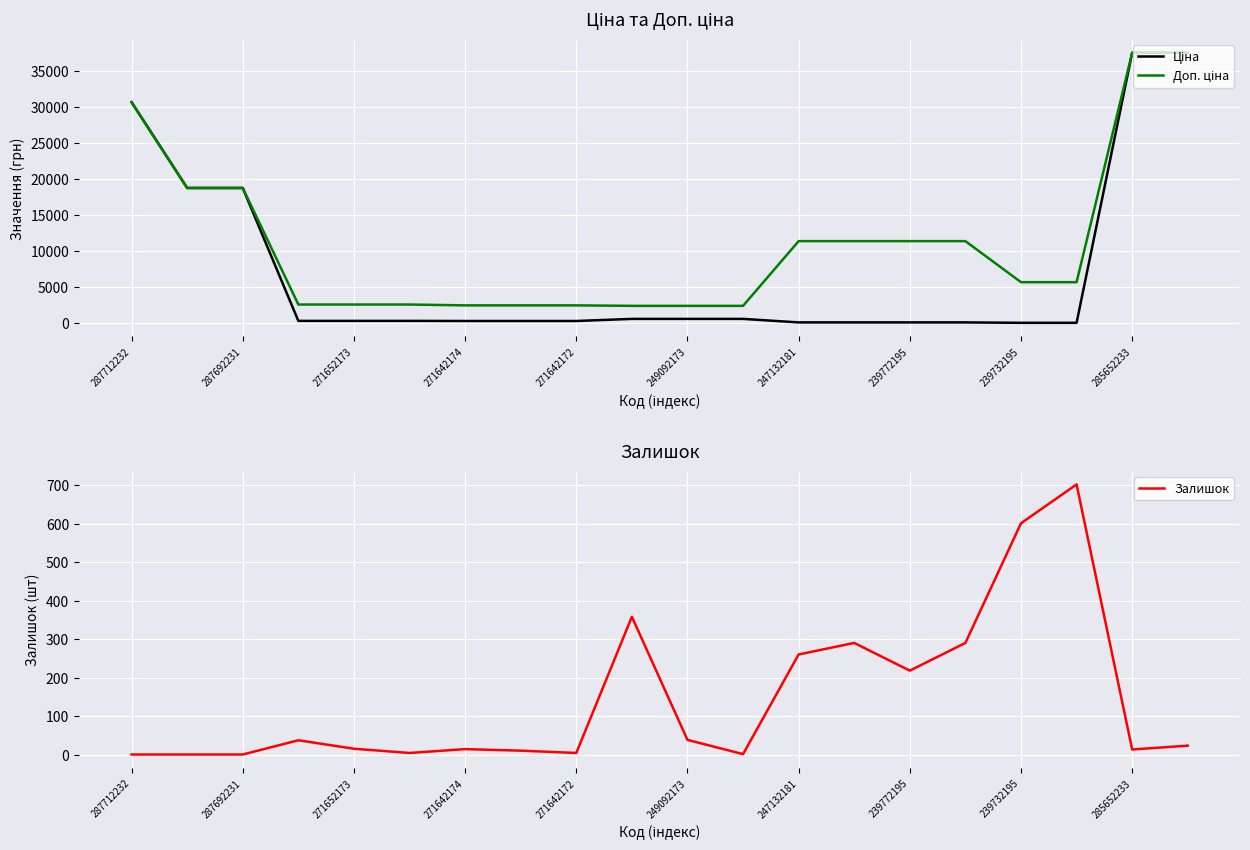

Which series ends up on top after the final intersection of Залишок and Ціна?

Ціна